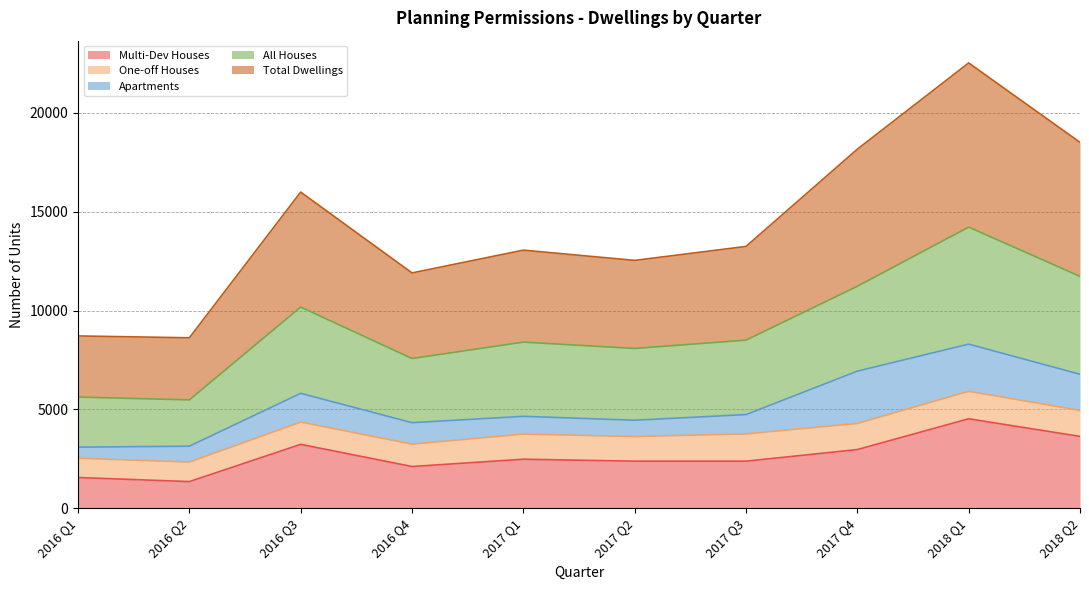

At which label does Multi-Dev Houses reach its peak?

2018 Q1